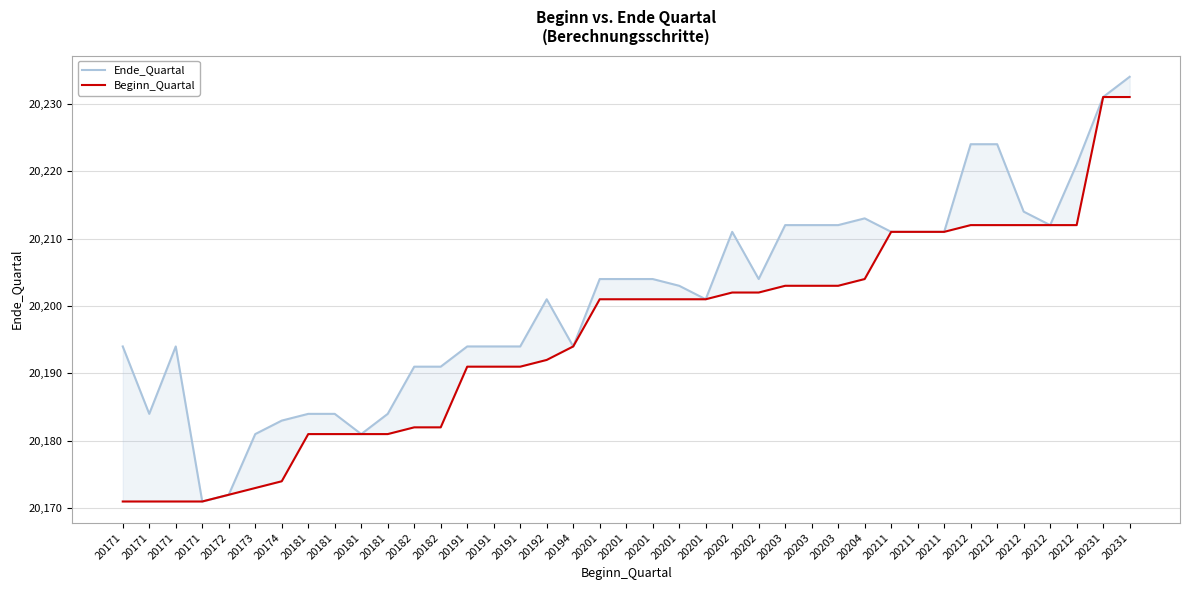

Reading left to right, extract all data points from this chart.

Ende_Quartal: 20171=20194	20171=20184	20171=20194	20171=20171	20172=20172	20173=20181	20174=20183	20181=20184	20181=20184	20181=20181	20181=20184	20182=20191	20182=20191	20191=20194	20191=20194	20191=20194	20192=20201	20194=20194	20201=20204	20201=20204	20201=20204	20201=20203	20201=20201	20202=20211	20202=20204	20203=20212	20203=20212	20203=20212	20204=20213	20211=20211	20211=20211	20211=20211	20212=20224	20212=20224	20212=20214	20212=20212	20212=20221	20231=20231	20231=20234
Beginn_Quartal: 20171=20171	20171=20171	20171=20171	20171=20171	20172=20172	20173=20173	20174=20174	20181=20181	20181=20181	20181=20181	20181=20181	20182=20182	20182=20182	20191=20191	20191=20191	20191=20191	20192=20192	20194=20194	20201=20201	20201=20201	20201=20201	20201=20201	20201=20201	20202=20202	20202=20202	20203=20203	20203=20203	20203=20203	20204=20204	20211=20211	20211=20211	20211=20211	20212=20212	20212=20212	20212=20212	20212=20212	20212=20212	20231=20231	20231=20231